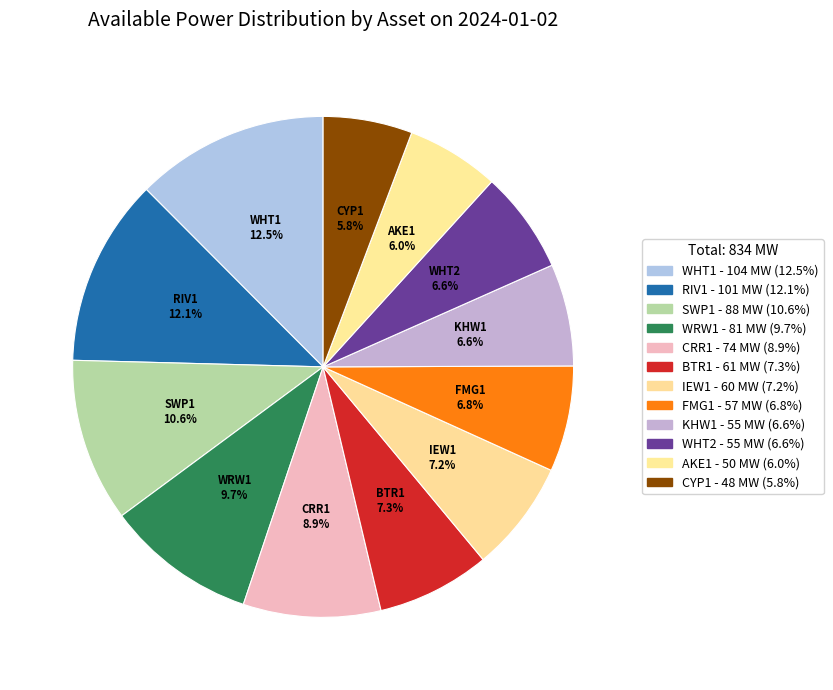

The IEW1 slice represents 1% of the pie. True or false?

False